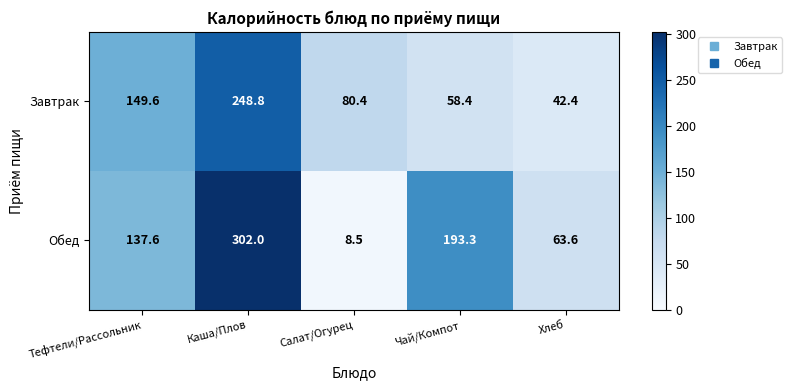

What is the total value across all series at Тефтели/Рассольник?

287.2